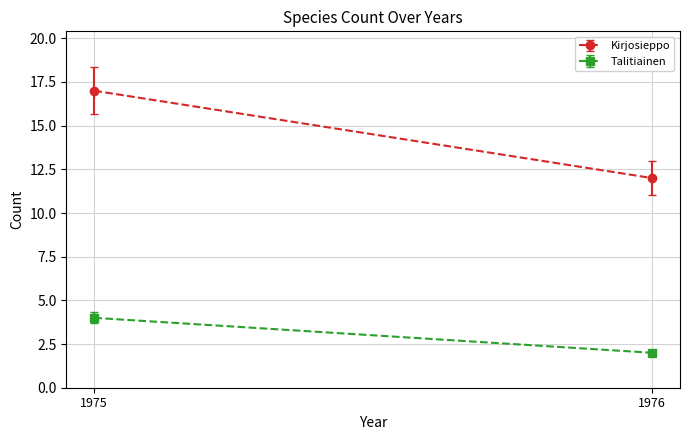

What is the average value of the Kirjosieppo series?

14